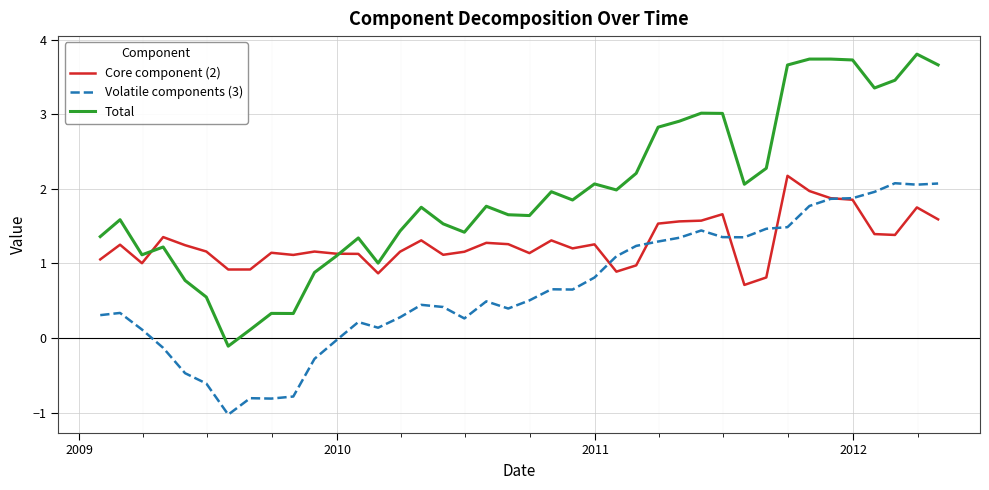

List the series in order of their overall mean, lowest first.

Volatile components (3), Core component (2), Total